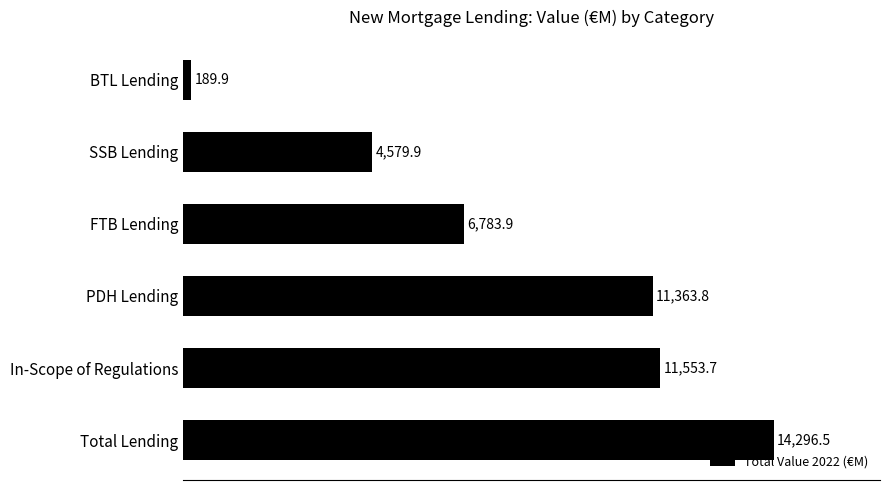

Reading top to bottom, list all the values displayed in this chart.

BTL Lending=189.9	SSB Lending=4579.9	FTB Lending=6783.9	PDH Lending=11363.8	In-Scope of Regulations=11553.7	Total Lending=14296.5